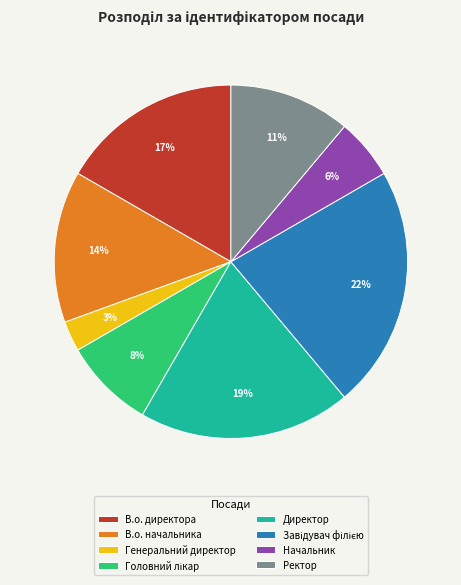

To the nearest percent, what is the difference between the Ректор and В.о. директора slice percentages?

6%